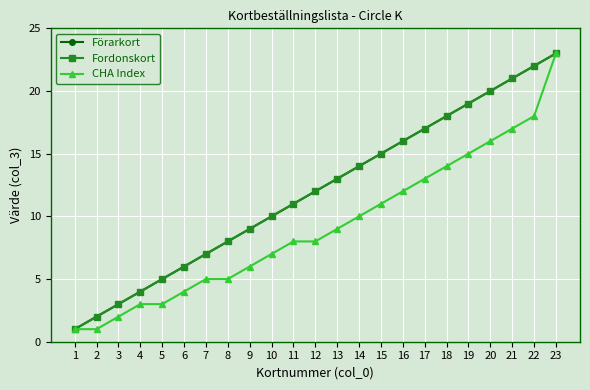

Which series has the largest total across all categories?

Förarkort